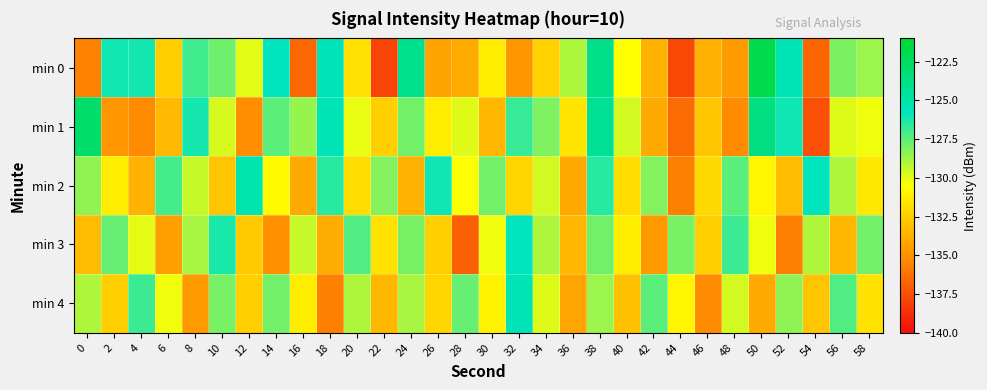

Rank the series by their maximum value, from highest to lowest.

min 0, min 1, min 2, min 4, min 3